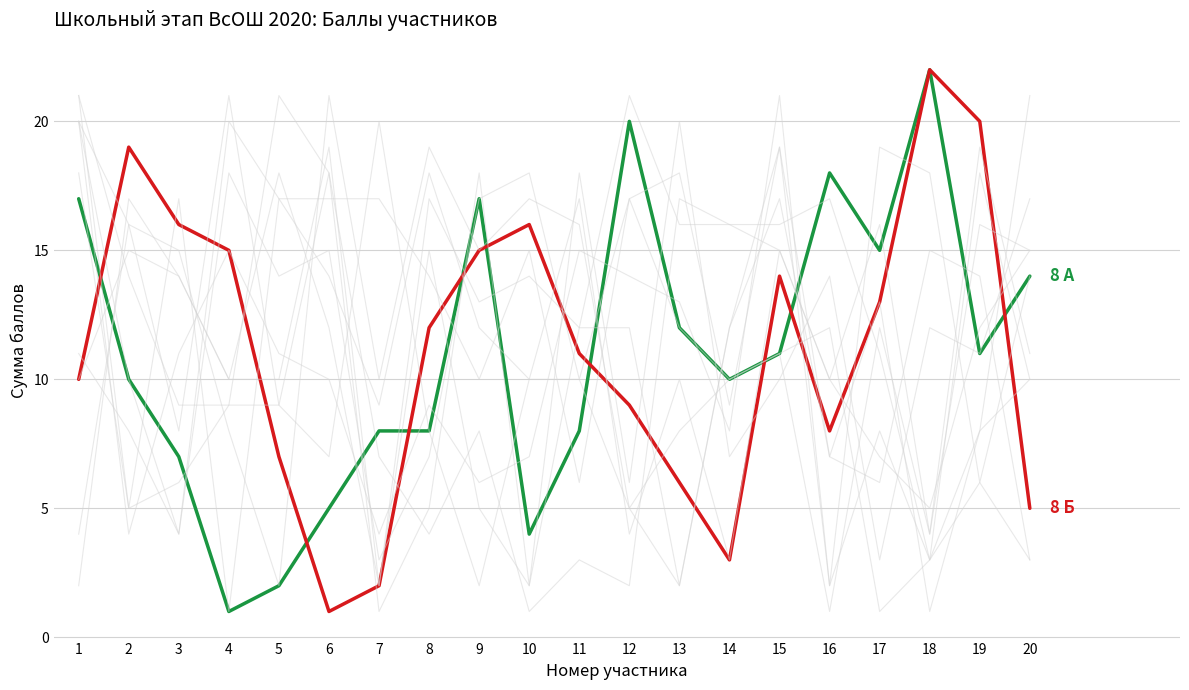

Which series changed the most between 4 and 12?

8 А